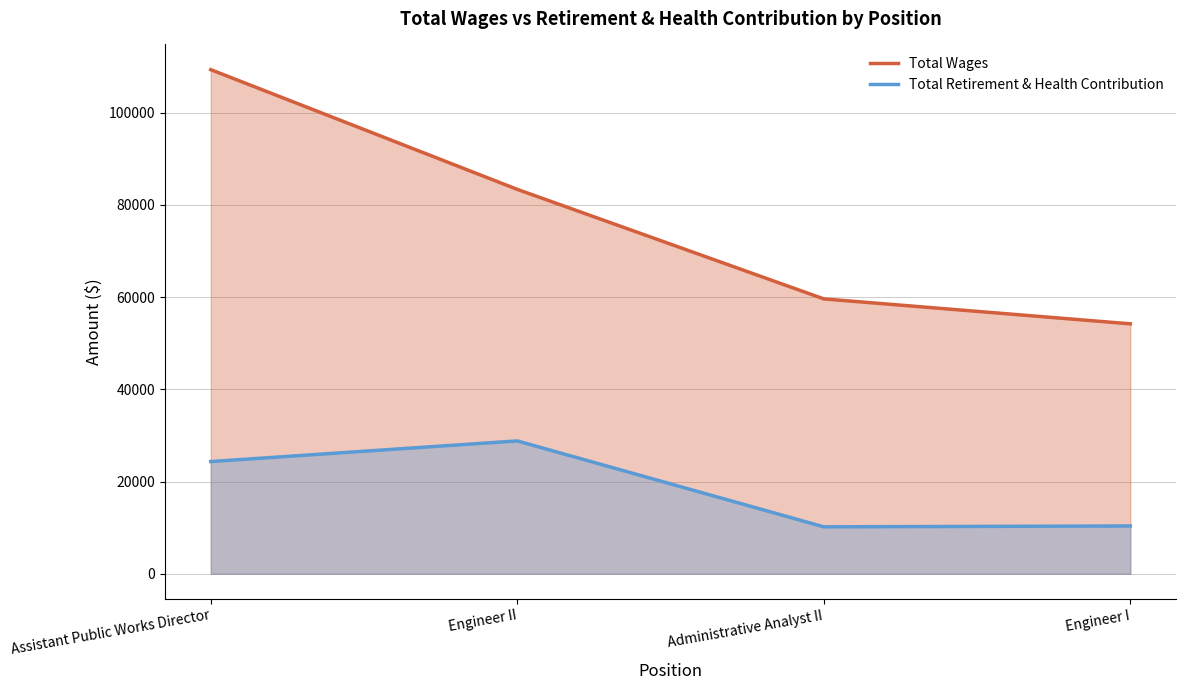

How many series are shown in this chart?

2